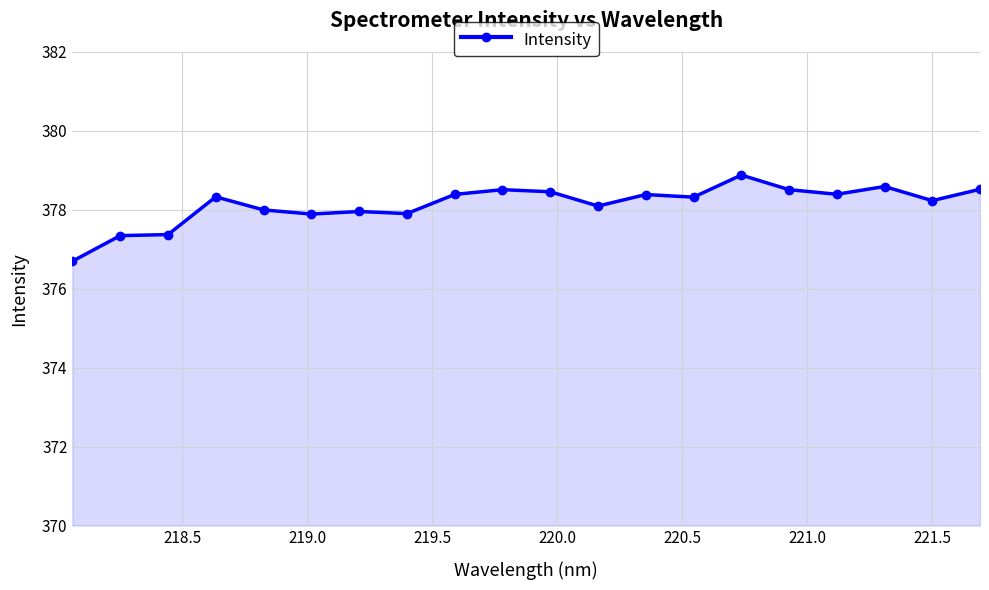

What is the value of the 2nd point from the left?

377.3